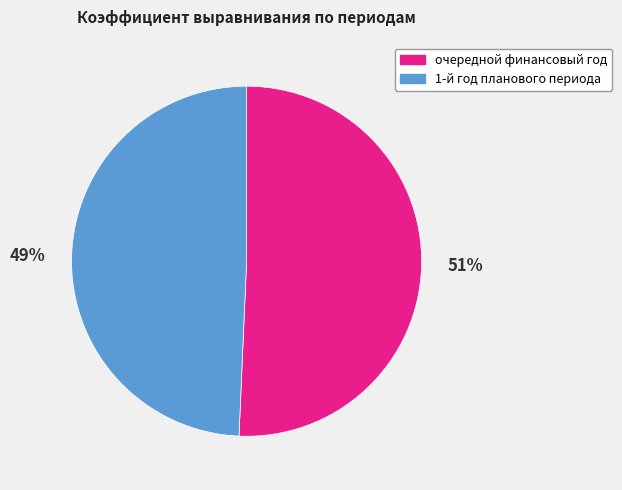

Which category has the biggest portion of the pie?

очередной финансовый год